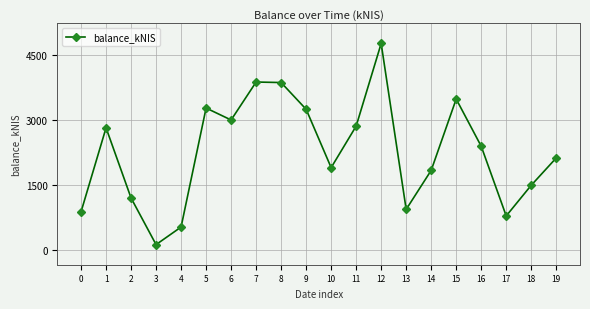

What is the average value?

2268.0